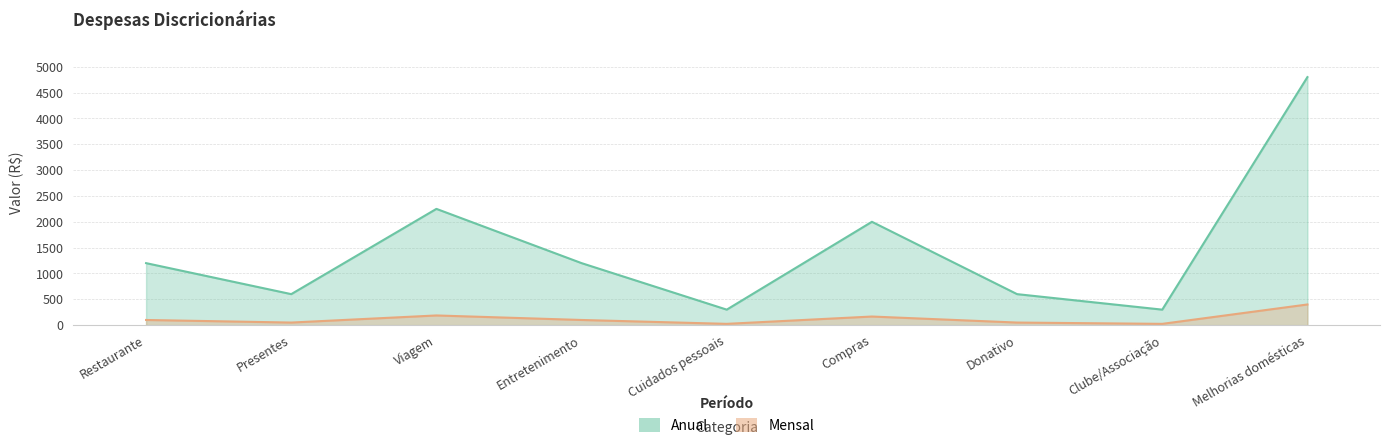

Reading right to left, extract all data points from this chart.

Anual: 4800.0	300.0	600.0	2000.0	300.0	1200.0	2250.0	600.0	1200.0
Mensal: 400.0	25.0	50.0	166.7	25.0	100.0	187.5	50.0	100.0